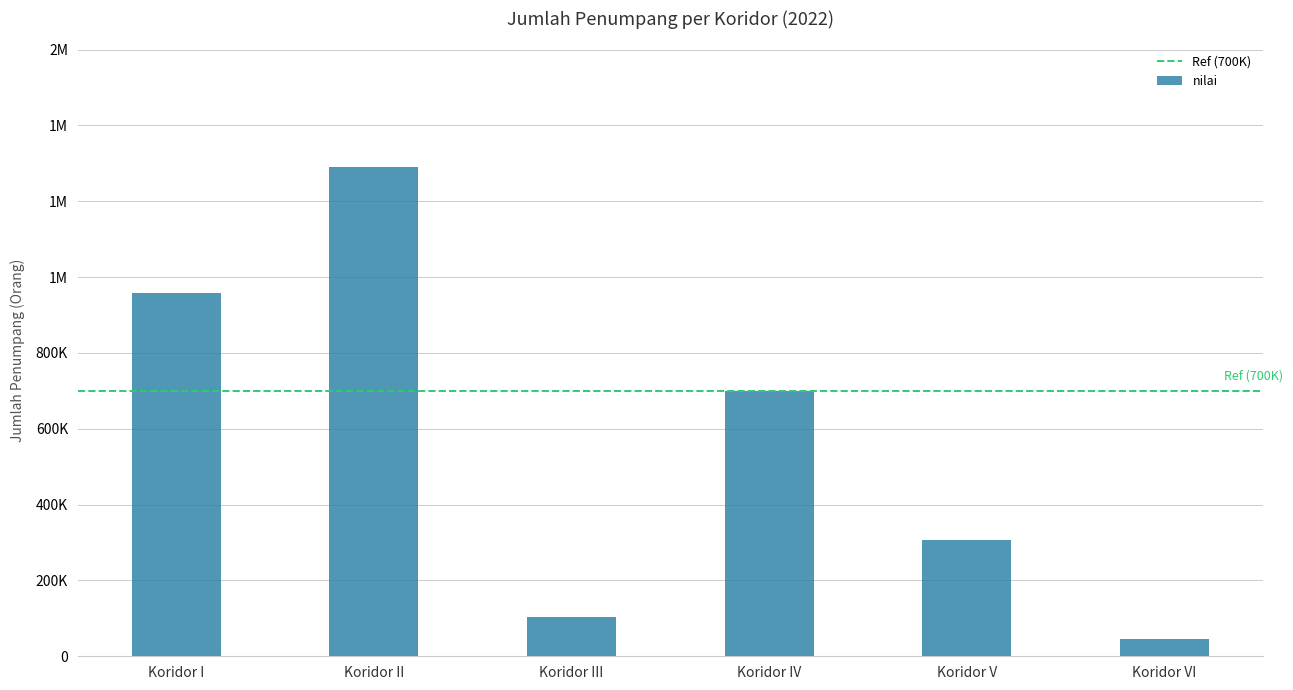

What is the label of the 3rd bar from the left?

Koridor III